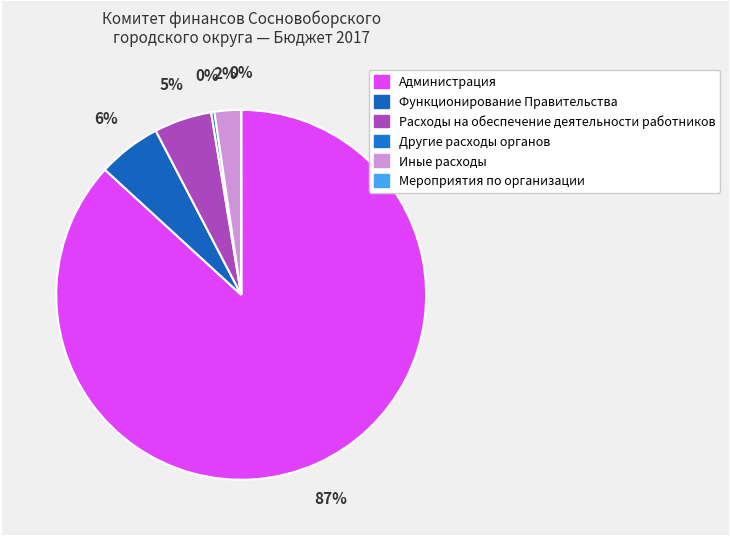

To the nearest percent, what is the combined percentage of Мероприятия по организации and Иные расходы?

2%